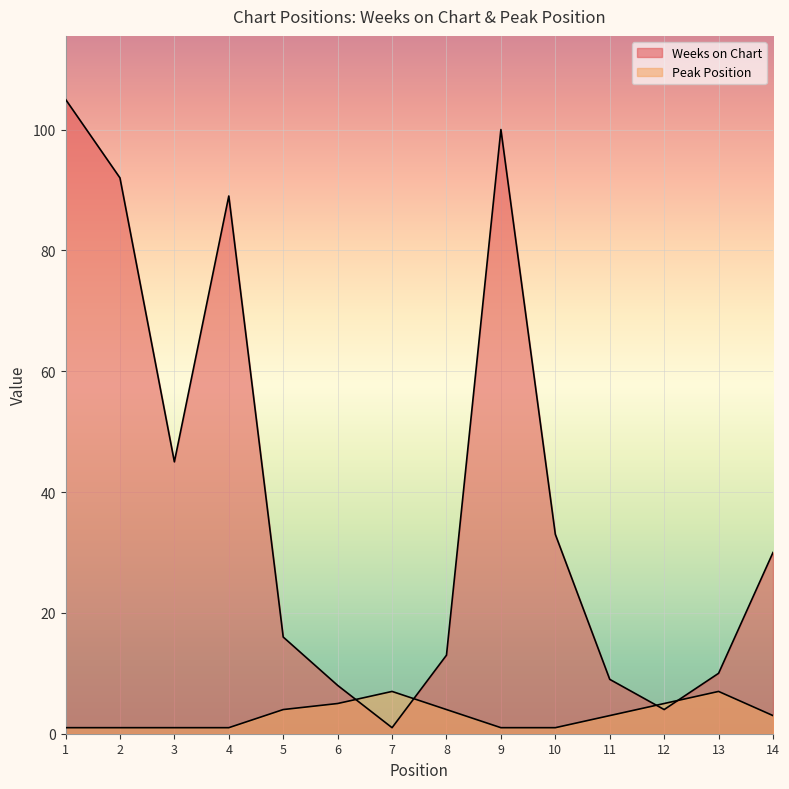

List the series in order of their overall mean, lowest first.

Peak Position, Weeks on Chart